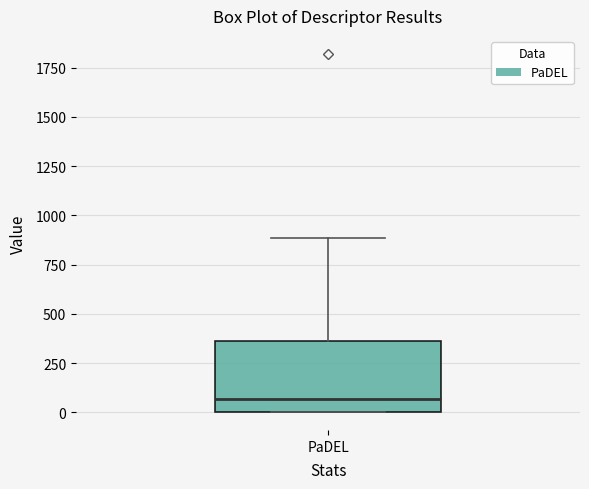

Where is the upper edge of the box for PaDEL on the y-axis? The values are not printed on the chart, so give them approximately, as read against the axis.

350